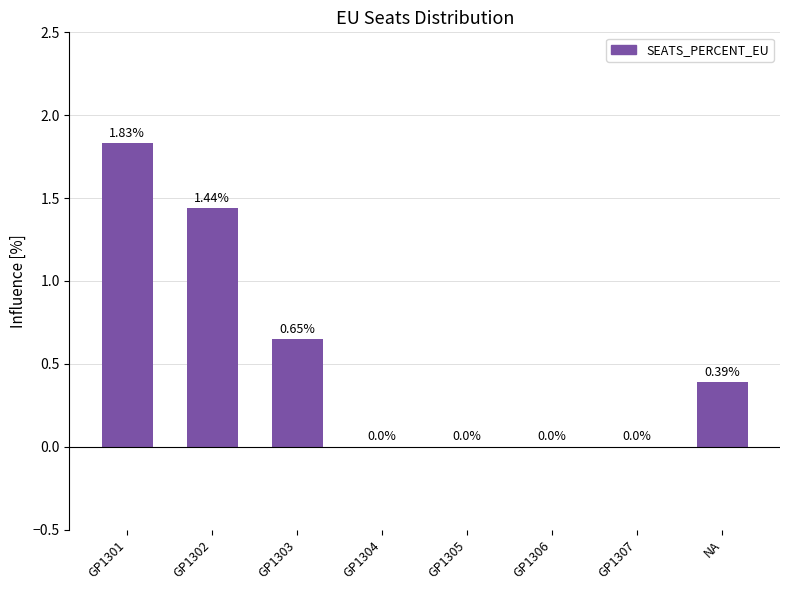

What is the sum of all values?

4.3